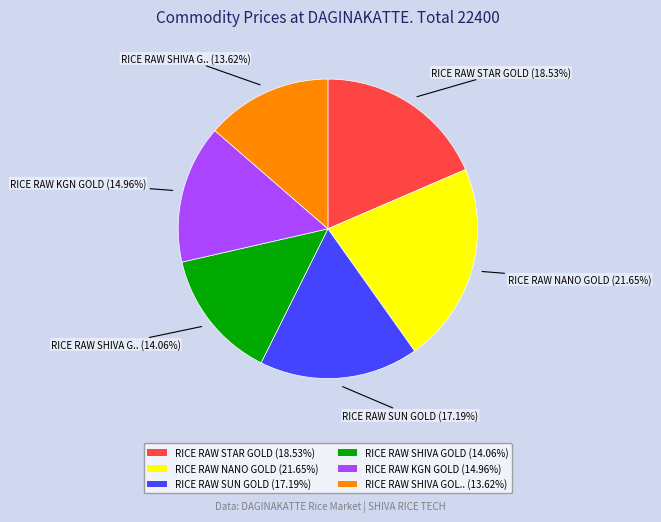

Is there a majority slice in this chart?

No